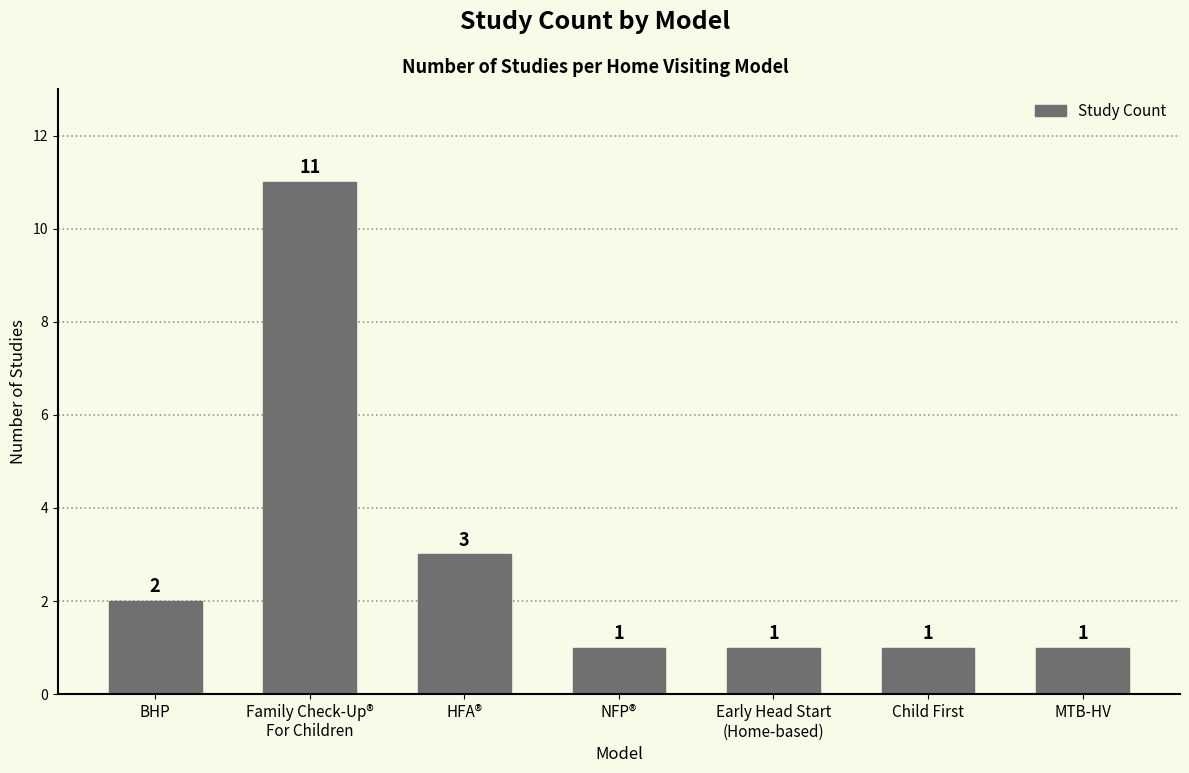

How many values are between 1 and 3?

6